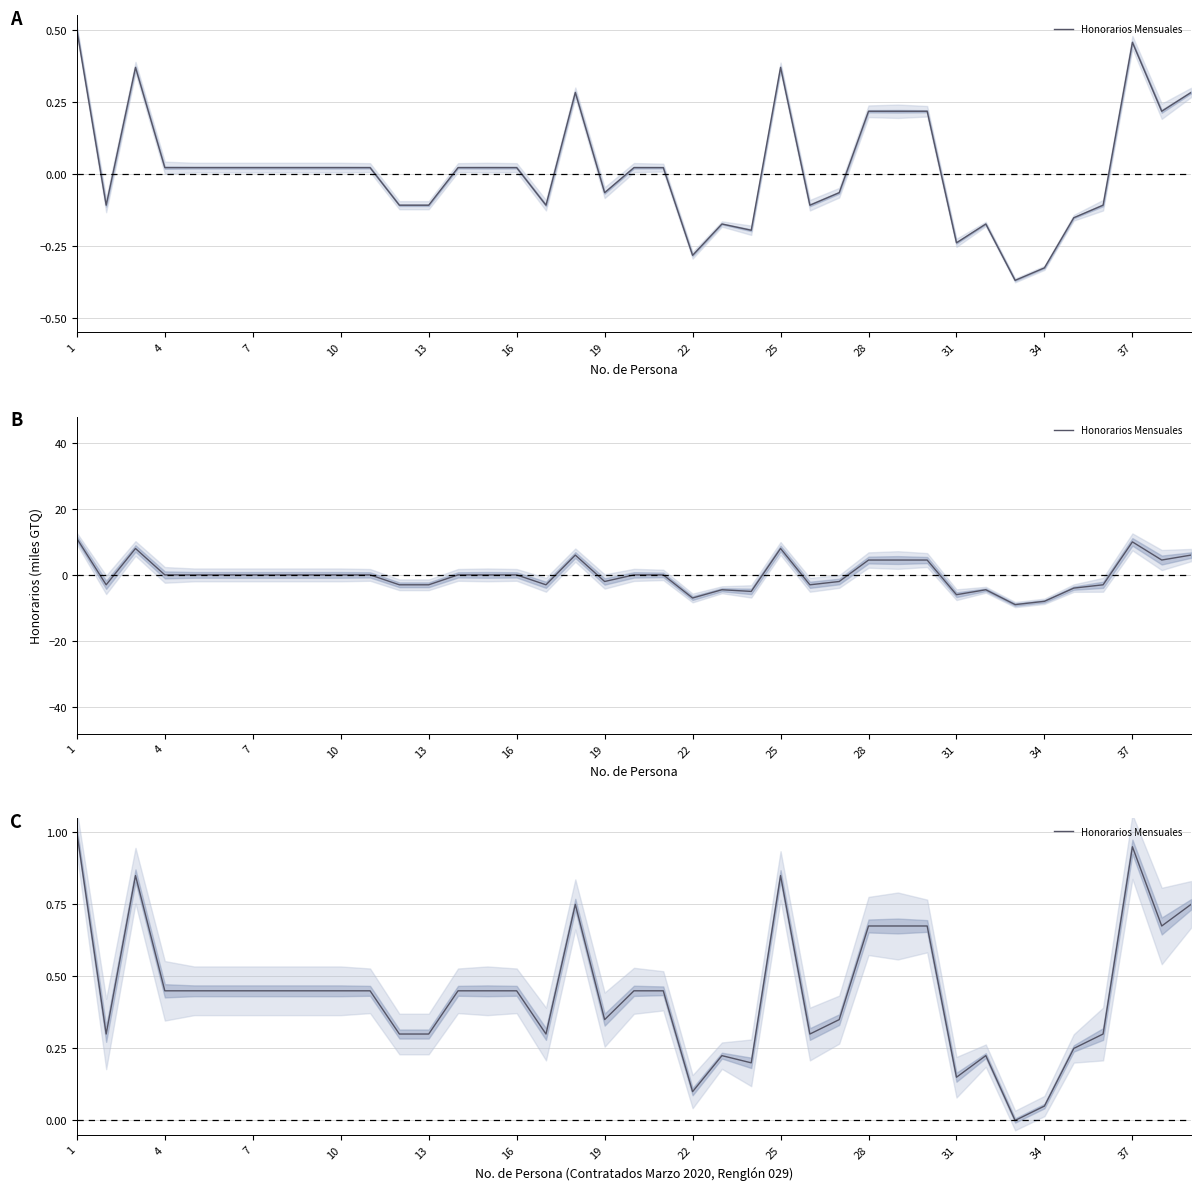

What is the difference between the maximum and minimum values?

1.0